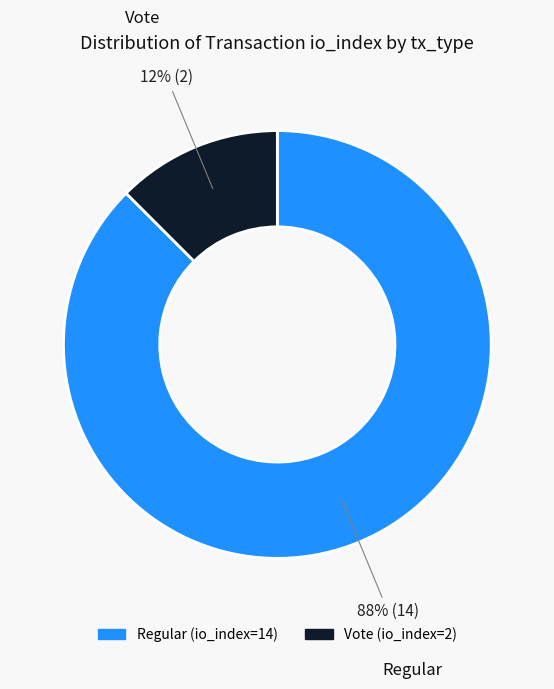

Rank the categories by value from highest to lowest.

Regular (io_index=14), Vote (io_index=2)